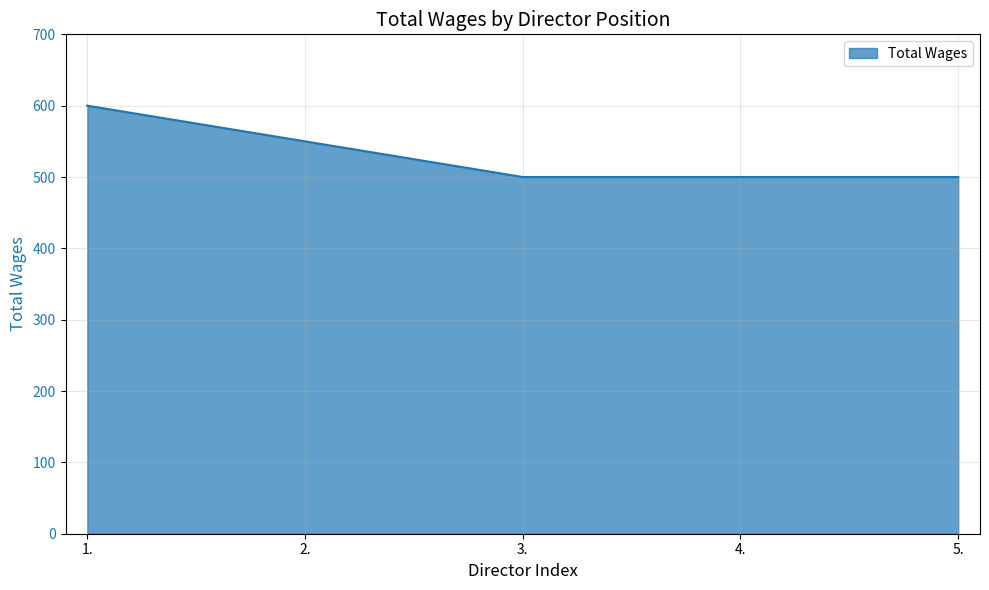

What is the difference between the maximum and second lowest values?

100